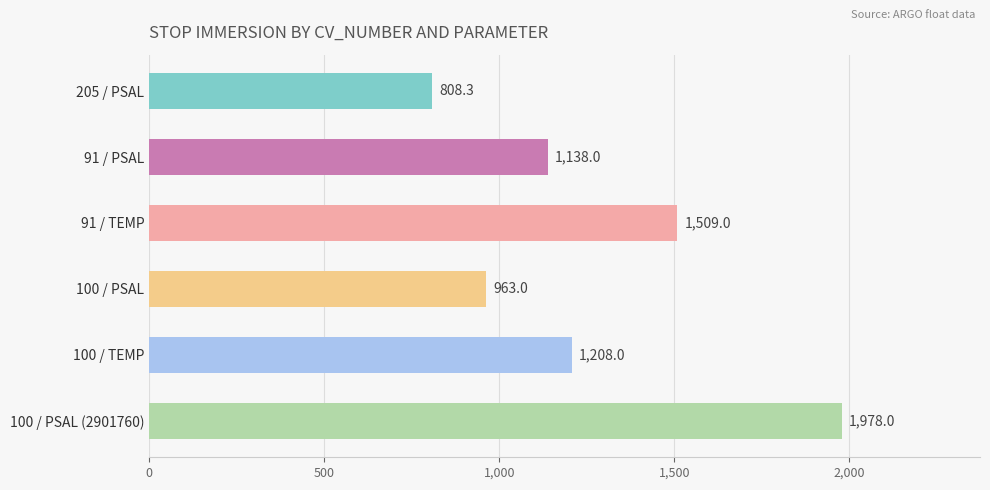

The value at 91 / TEMP is 1509.0. True or false?

True